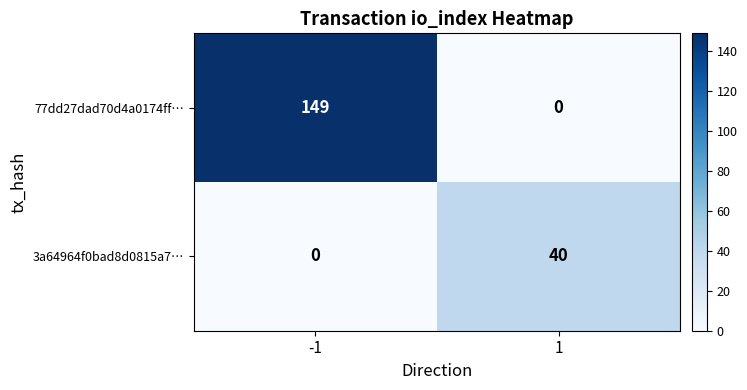

Which series has the largest total across all categories?

77dd27dad70d4a0174ff…